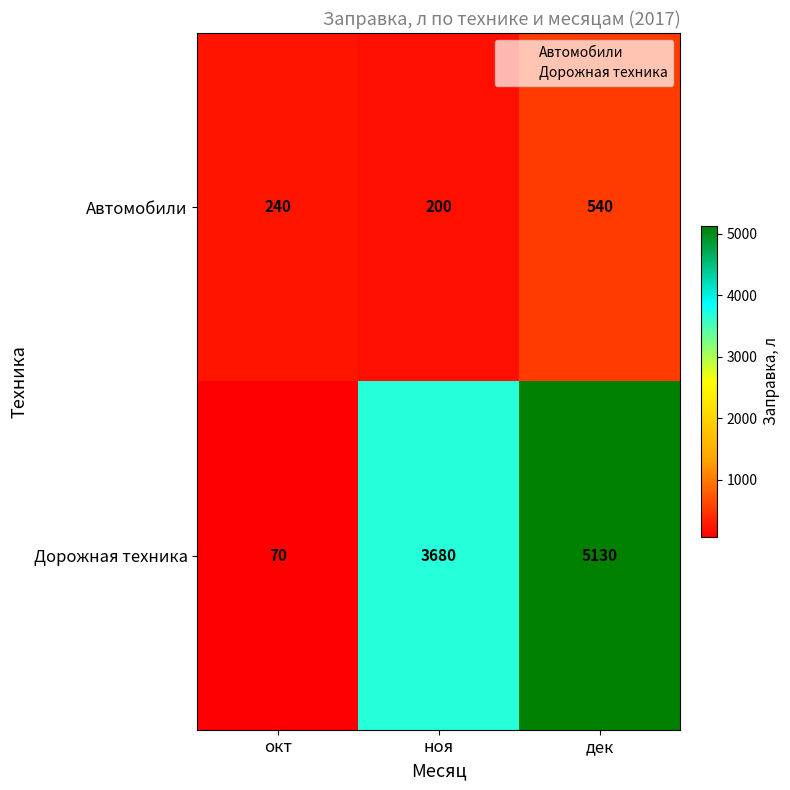

Reading left to right, extract all data points from this chart.

Автомобили: окт=240	ноя=200	дек=540
Дорожная техника: окт=70	ноя=3680	дек=5130